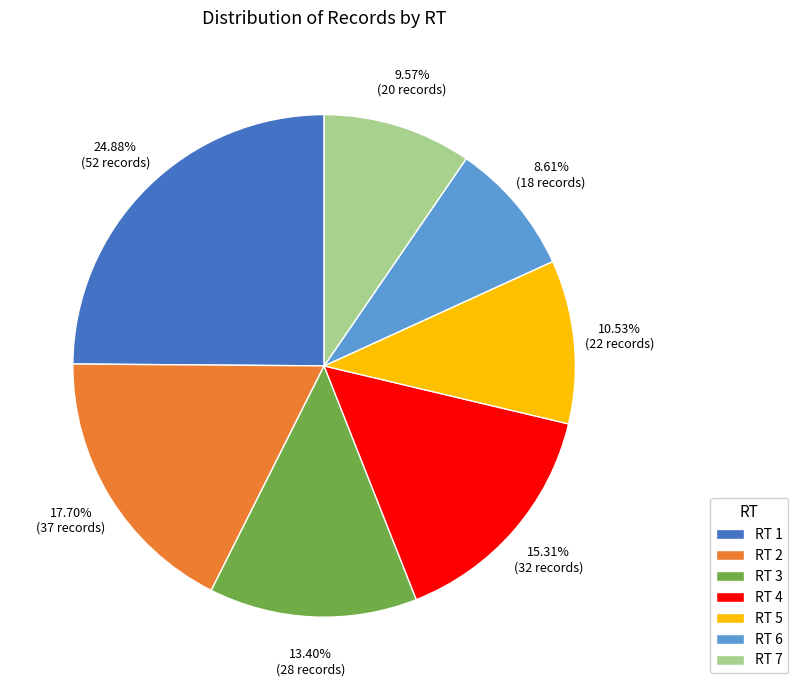

To the nearest percent, what is the difference between the largest and smallest slice percentages?

16%